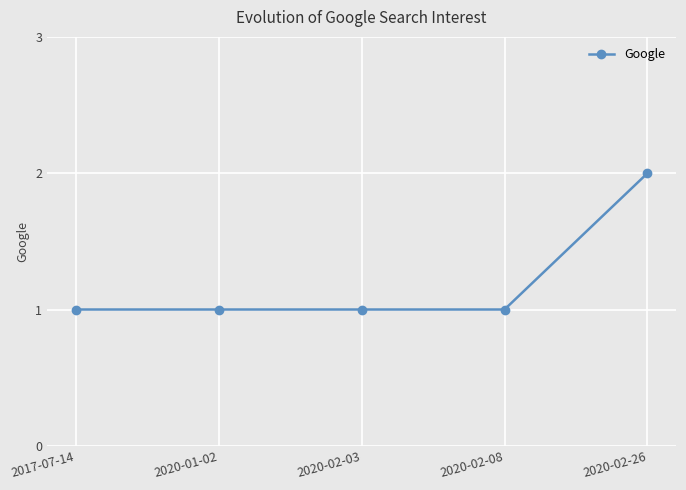

What position from the left is 2020-02-26?

5